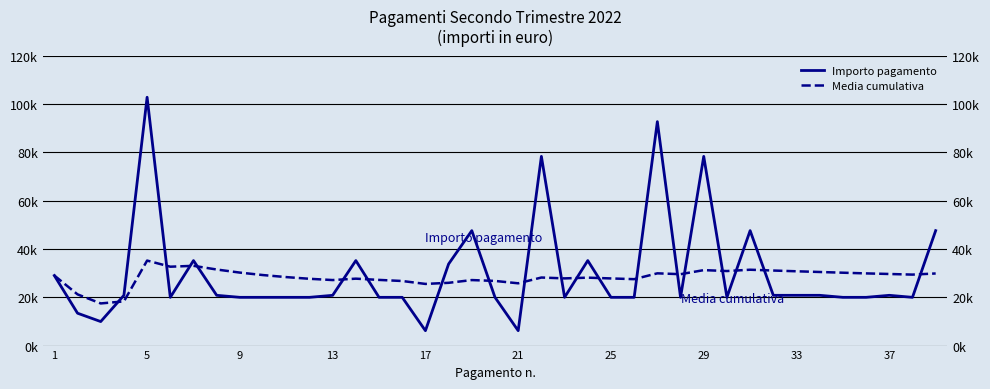

Between 20 and 29, which is larger?

29